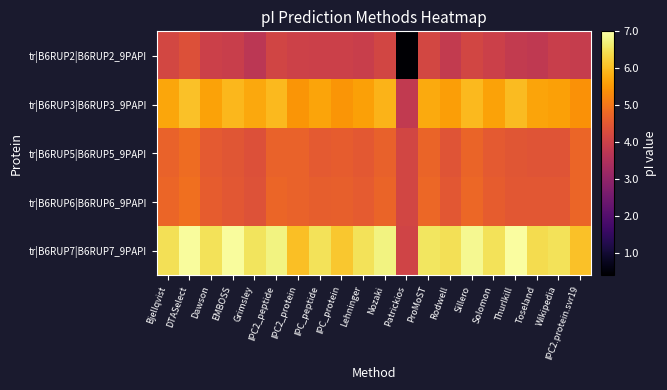

Reading left to right, transcribe all the data shown in this chart.

tr|B6RUP2|B6RUP2_9PAPI: Bjellqvist=4.2	DTASelect=4.4	Dawson=4.0	EMBOSS=3.9	Grimsley=3.7	IPC2_peptide=4.1	IPC2_protein=4.0	IPC_peptide=4.0	IPC_protein=4.0	Lehninger=3.9	Nozaki=4.1	Patrickios=0.4	ProMoST=4.2	Rodwell=3.8	Sillero=4.1	Solomon=4.0	Thurlkill=3.8	Toseland=3.8	Wikipedia=3.9	IPC2.protein.svr19=3.9
tr|B6RUP3|B6RUP3_9PAPI: Bjellqvist=5.7	DTASelect=6.1	Dawson=5.6	EMBOSS=5.9	Grimsley=5.7	IPC2_peptide=6.0	IPC2_protein=5.5	IPC_peptide=5.7	IPC_protein=5.5	Lehninger=5.6	Nozaki=5.9	Patrickios=3.8	ProMoST=5.8	Rodwell=5.6	Sillero=6.0	Solomon=5.6	Thurlkill=6.0	Toseland=5.7	Wikipedia=5.6	IPC2.protein.svr19=5.4
tr|B6RUP5|B6RUP5_9PAPI: Bjellqvist=4.7	DTASelect=4.8	Dawson=4.5	EMBOSS=4.5	Grimsley=4.4	IPC2_peptide=4.7	IPC2_protein=4.7	IPC_peptide=4.5	IPC_protein=4.6	Lehninger=4.5	Nozaki=4.7	Patrickios=4.1	ProMoST=4.7	Rodwell=4.4	Sillero=4.7	Solomon=4.5	Thurlkill=4.5	Toseland=4.4	Wikipedia=4.4	IPC2.protein.svr19=4.7
tr|B6RUP6|B6RUP6_9PAPI: Bjellqvist=4.7	DTASelect=4.9	Dawson=4.6	EMBOSS=4.5	Grimsley=4.4	IPC2_peptide=4.7	IPC2_protein=4.7	IPC_peptide=4.6	IPC_protein=4.6	Lehninger=4.6	Nozaki=4.7	Patrickios=4.1	ProMoST=4.8	Rodwell=4.5	Sillero=4.8	Solomon=4.6	Thurlkill=4.5	Toseland=4.5	Wikipedia=4.5	IPC2.protein.svr19=4.8
tr|B6RUP7|B6RUP7_9PAPI: Bjellqvist=6.5	DTASelect=6.9	Dawson=6.5	EMBOSS=6.9	Grimsley=6.5	IPC2_peptide=6.8	IPC2_protein=6.0	IPC_peptide=6.5	IPC_protein=6.1	Lehninger=6.5	Nozaki=6.8	Patrickios=4.1	ProMoST=6.6	Rodwell=6.5	Sillero=6.9	Solomon=6.5	Thurlkill=7.0	Toseland=6.4	Wikipedia=6.5	IPC2.protein.svr19=6.1